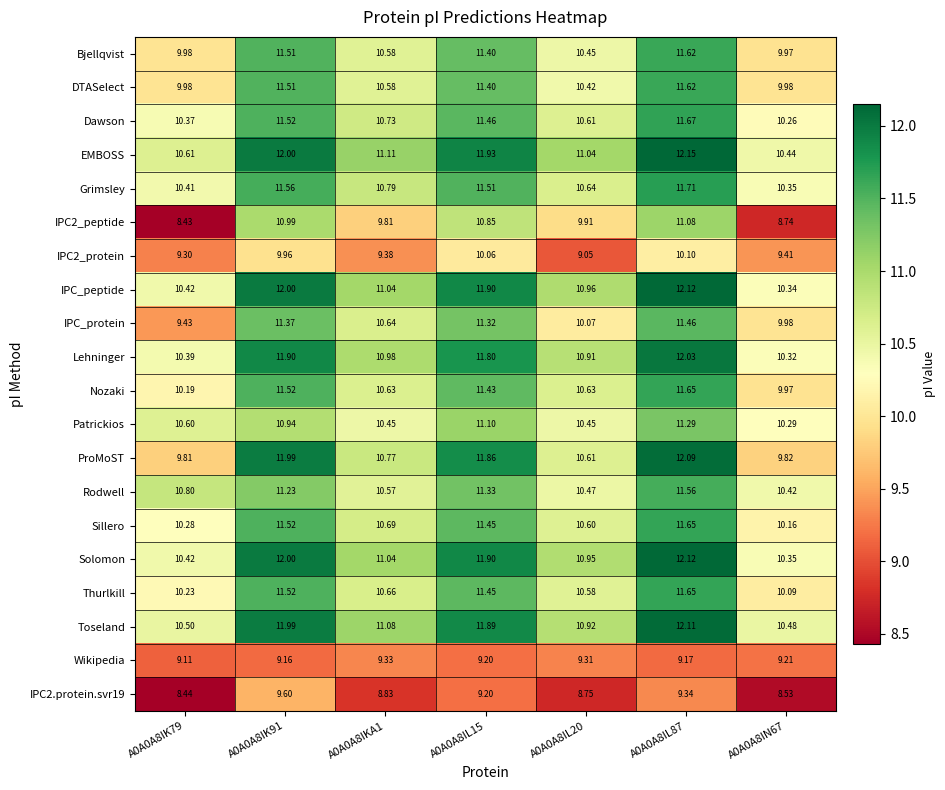

Which series has the largest total across all categories?

EMBOSS